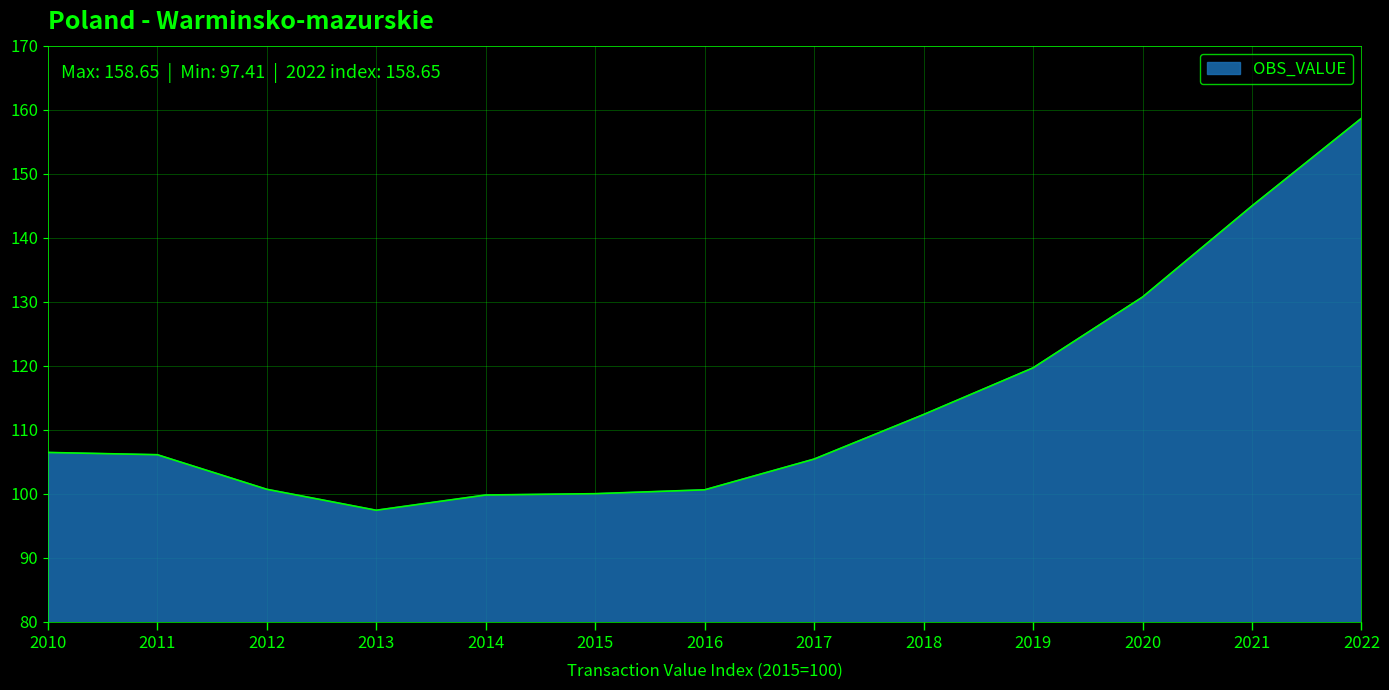

Is it true that the value at 2015 is 100.0?

True